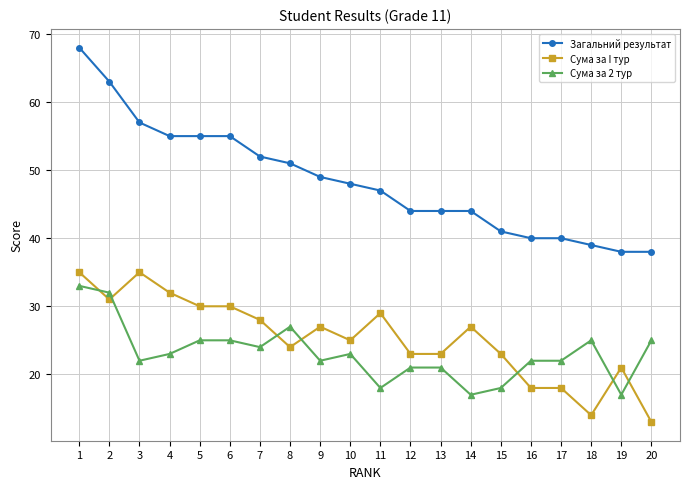

Reading left to right, transcribe all the data shown in this chart.

Загальний результат: 68	63	57	55	55	55	52	51	49	48	47	44	44	44	41	40	40	39	38	38
Сума за I тур: 35	31	35	32	30	30	28	24	27	25	29	23	23	27	23	18	18	14	21	13
Сума за 2 тур: 33	32	22	23	25	25	24	27	22	23	18	21	21	17	18	22	22	25	17	25